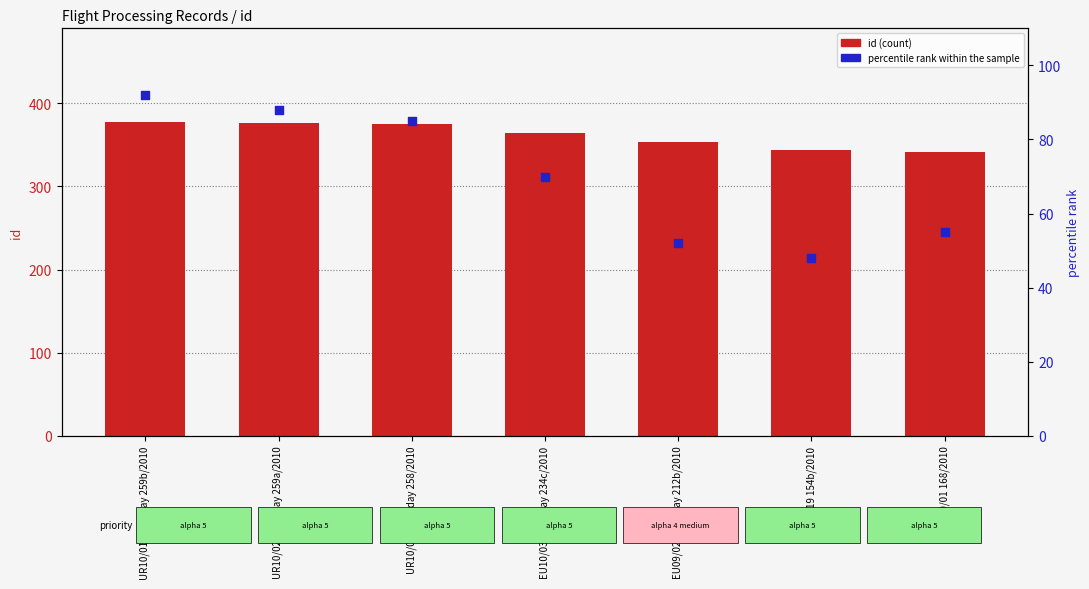

Which series reaches the minimum Y coordinate?

percentile rank within the sample